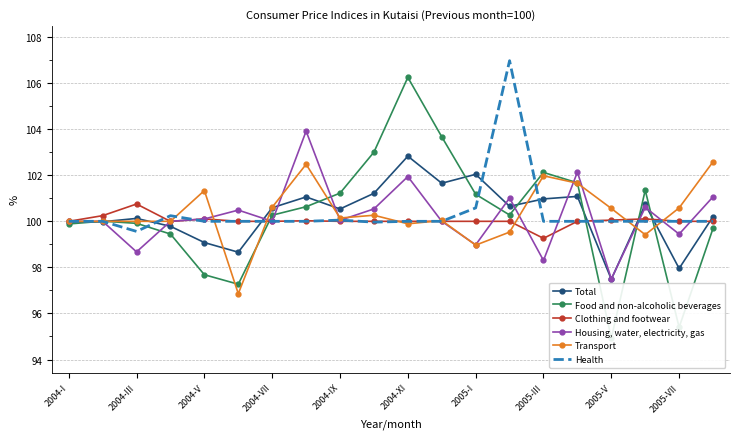

Is the value of Total at 2004-XI greater than the value of Clothing and footwear at 2005-VII?

Yes